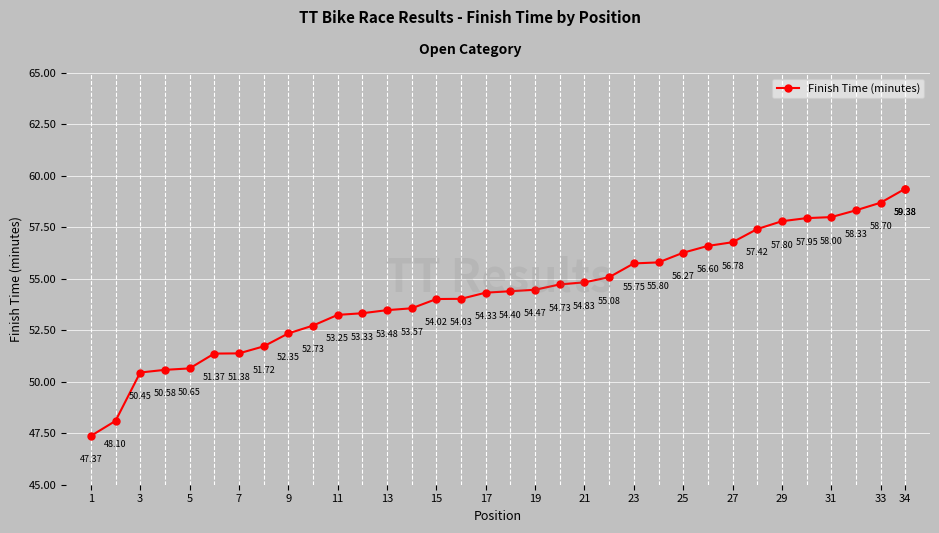

What is the smallest value displayed?

47.4